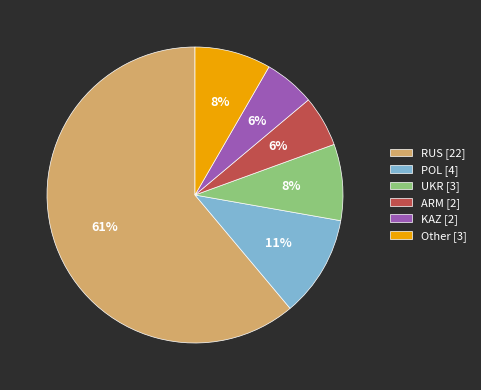

To the nearest percent, what is the combined percentage of UKR [3] and KAZ [2]?

14%